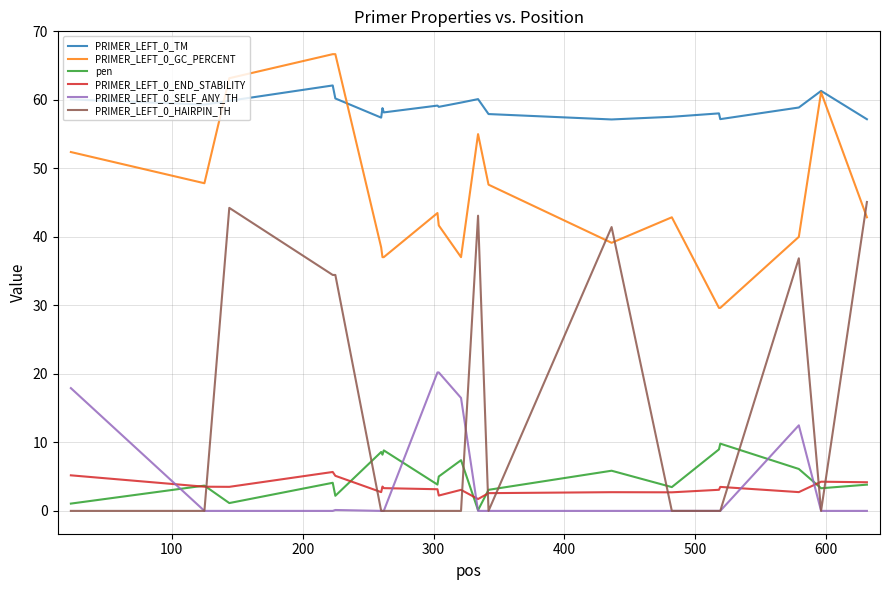

Which series has the largest total across all categories?

PRIMER_LEFT_0_TM